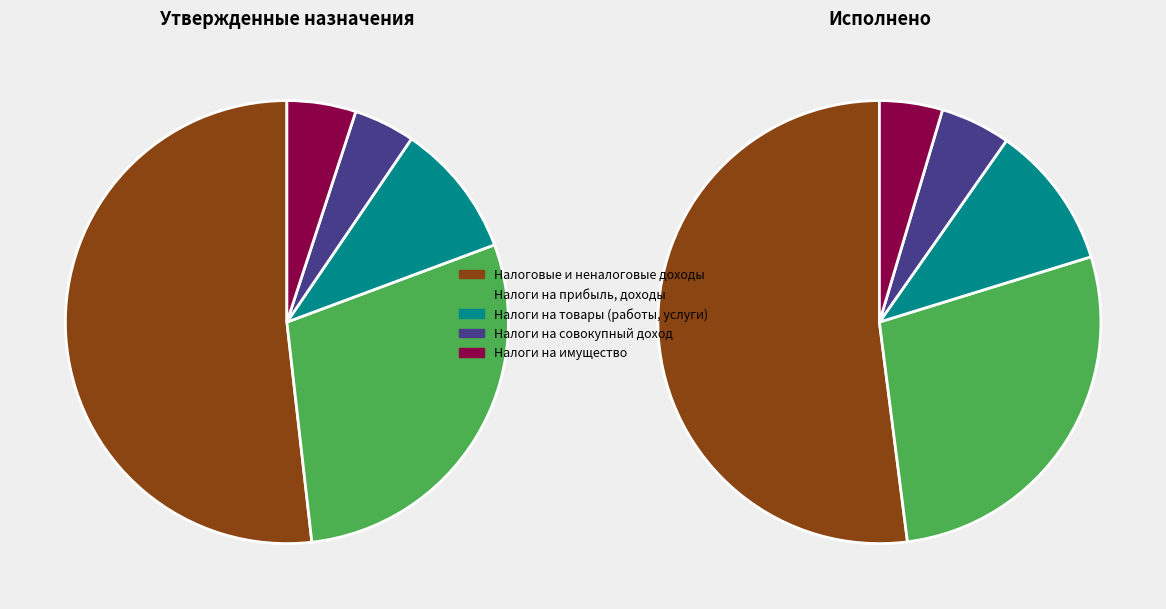

Is it true that Налоговые и неналоговые доходы is 38% of the pie?

False